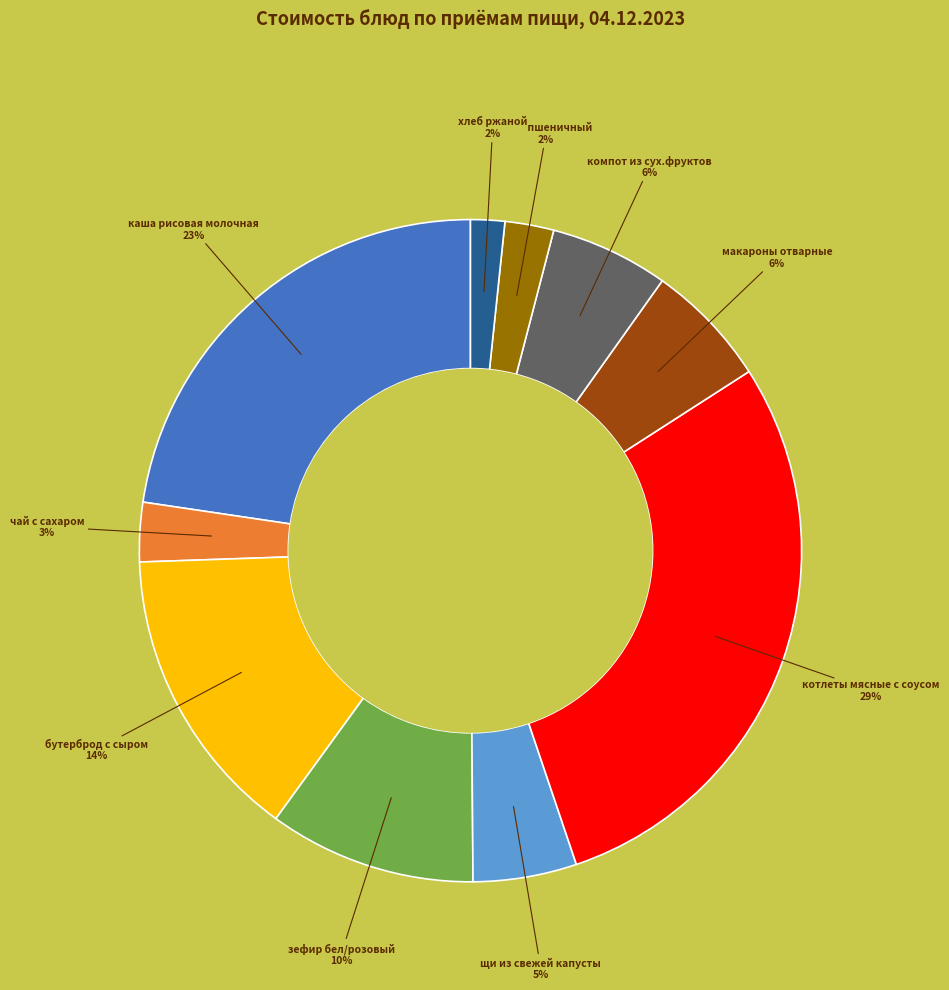

How many segments does this pie chart have?

10